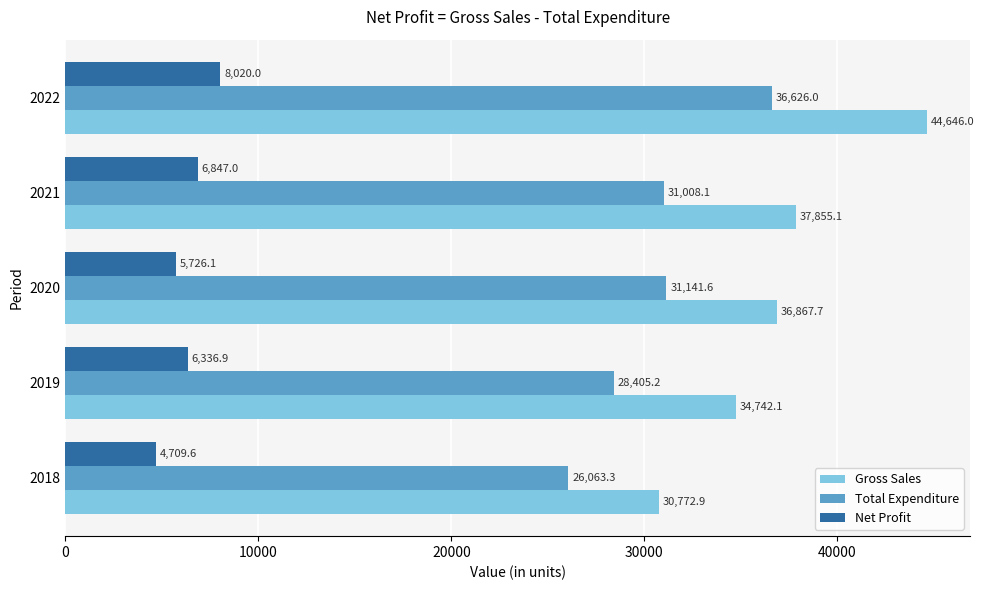

What is the lowest value of the Gross Sales series?

30772.9